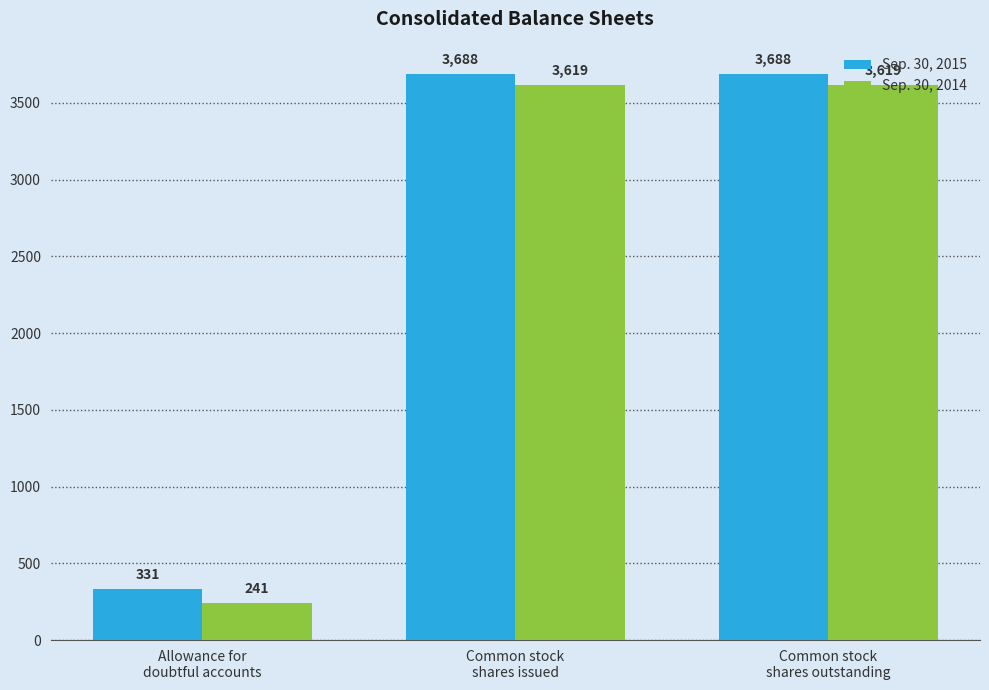

What is the greatest value displayed?

3688